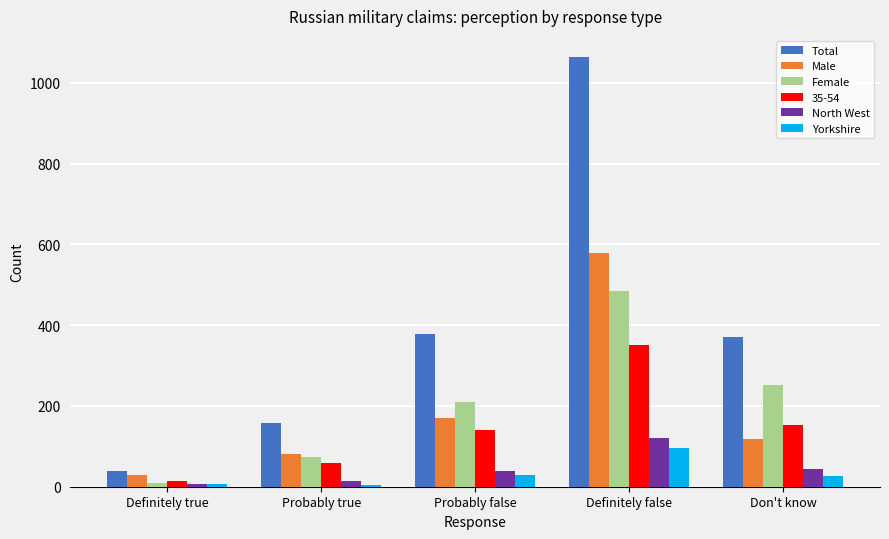

What is the label of the 5th bar from the right?

Definitely true